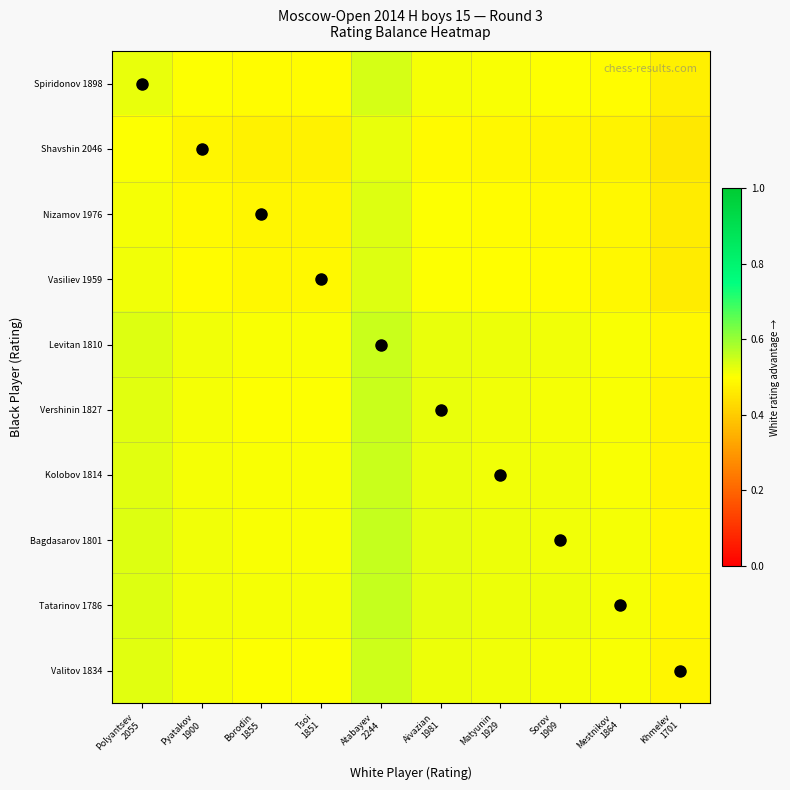

Between Borodin 1855 and Khmelev 1701, which series saw the biggest shift?

Tatarinov 1786